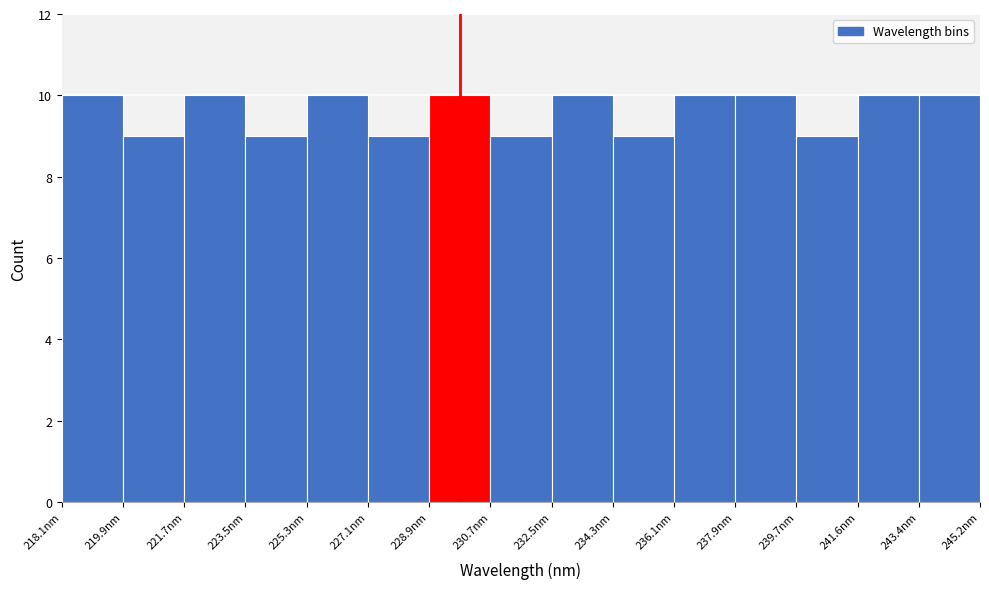

Reading left to right, transcribe this chart: for each bar, give the range it covers on the x-axis and its height. Neither the bar edges nor the heights are printed on the chart, so give them approximately, as read against the axes.

218.0 to 219.8: 10
219.8 to 221.6: 9
221.6 to 223.4: 10
223.4 to 225.2: 9
225.2 to 227.0: 10
227.0 to 229.0: 9
229.0 to 230.8: 10
230.8 to 232.6: 9
232.6 to 234.4: 10
234.4 to 236.2: 9
236.2 to 238.0: 10
238.0 to 239.8: 10
239.8 to 241.6: 9
241.6 to 243.4: 10
243.4 to 245.2: 10